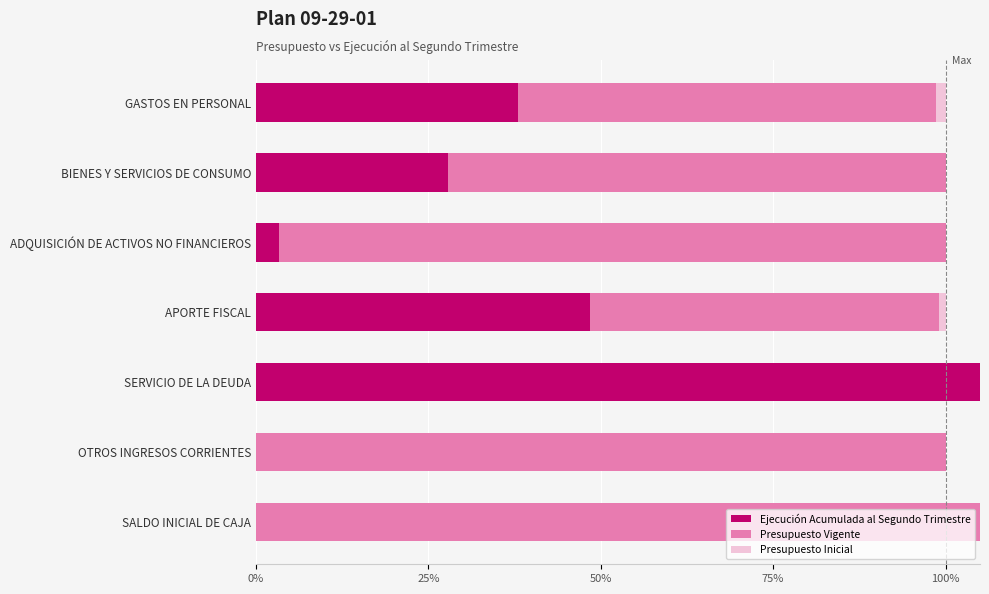

Which series has the largest total across all categories?

Presupuesto Vigente